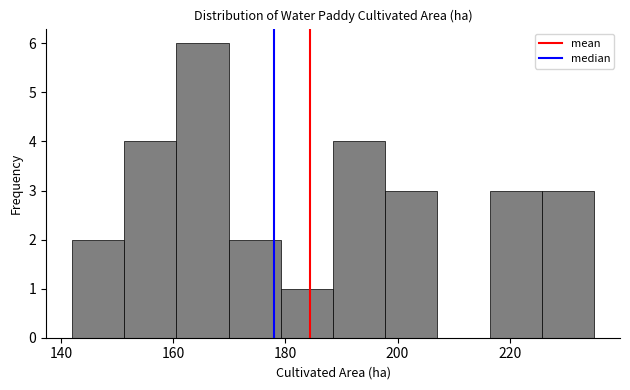

Reading left to right, list every bar in this chart as the range it spans on the x-axis followed by its height. Neither the bar edges nor the heights are printed on the chart, so give them approximately, as read against the axes.

142 to 152: 2
152 to 160: 4
160 to 170: 6
170 to 180: 2
180 to 188: 1
188 to 198: 4
198 to 208: 3
208 to 216: 0
216 to 226: 3
226 to 236: 3